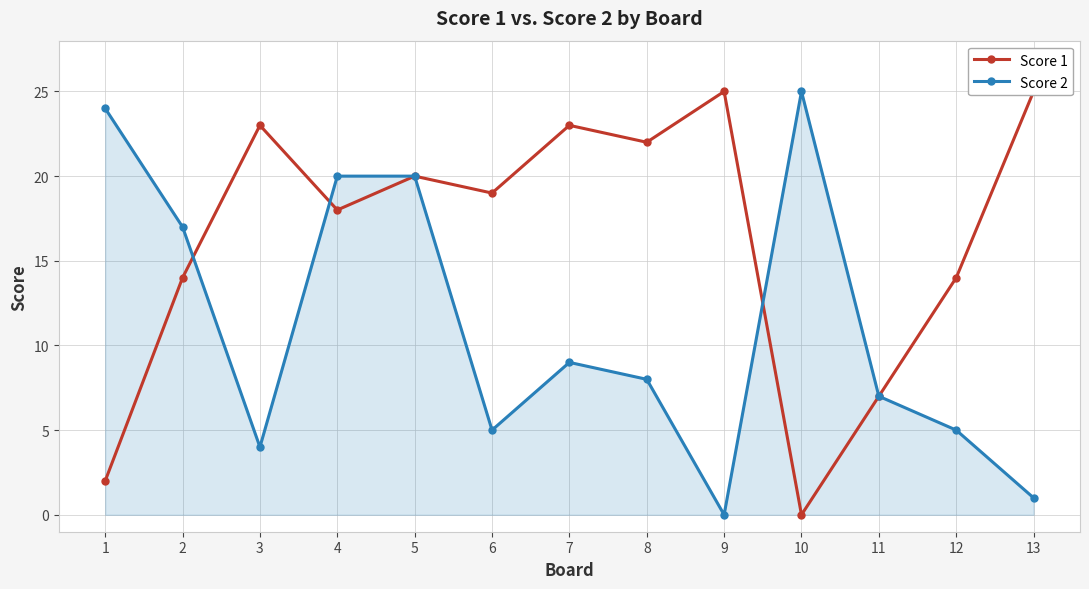

How many interior local peaks does the Score 1 series have?

4